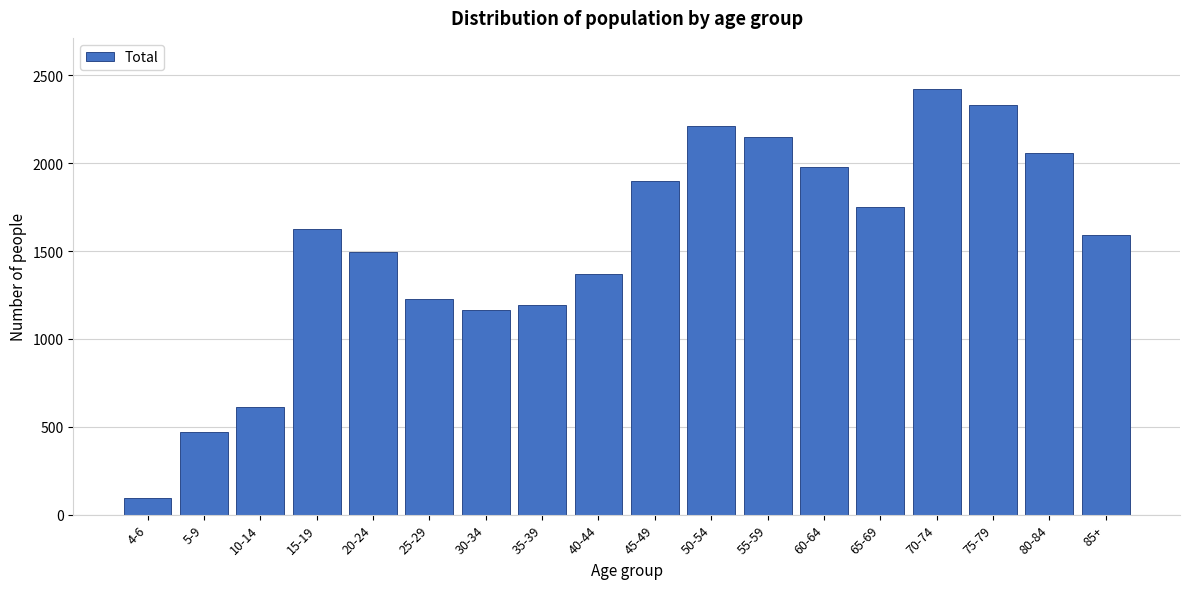

Reading left to right, list all the values displayed in this chart.

4-6=96	5-9=468	10-14=612	15-19=1628	20-24=1492	25-29=1229	30-34=1166	35-39=1190	40-44=1368	45-49=1898	50-54=2212	55-59=2146	60-64=1977	65-69=1751	70-74=2422	75-79=2332	80-84=2059	85+=1590